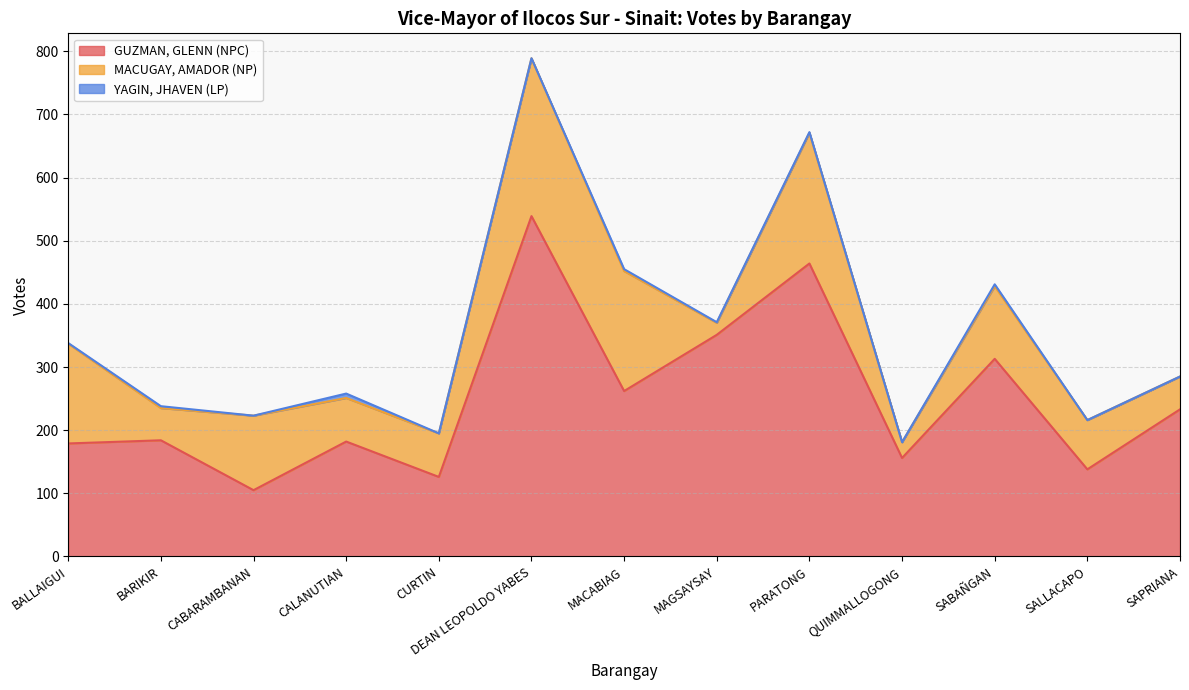

True or false: YAGIN, JHAVEN (LP) has a value of 1 at BALLAIGUI.

True